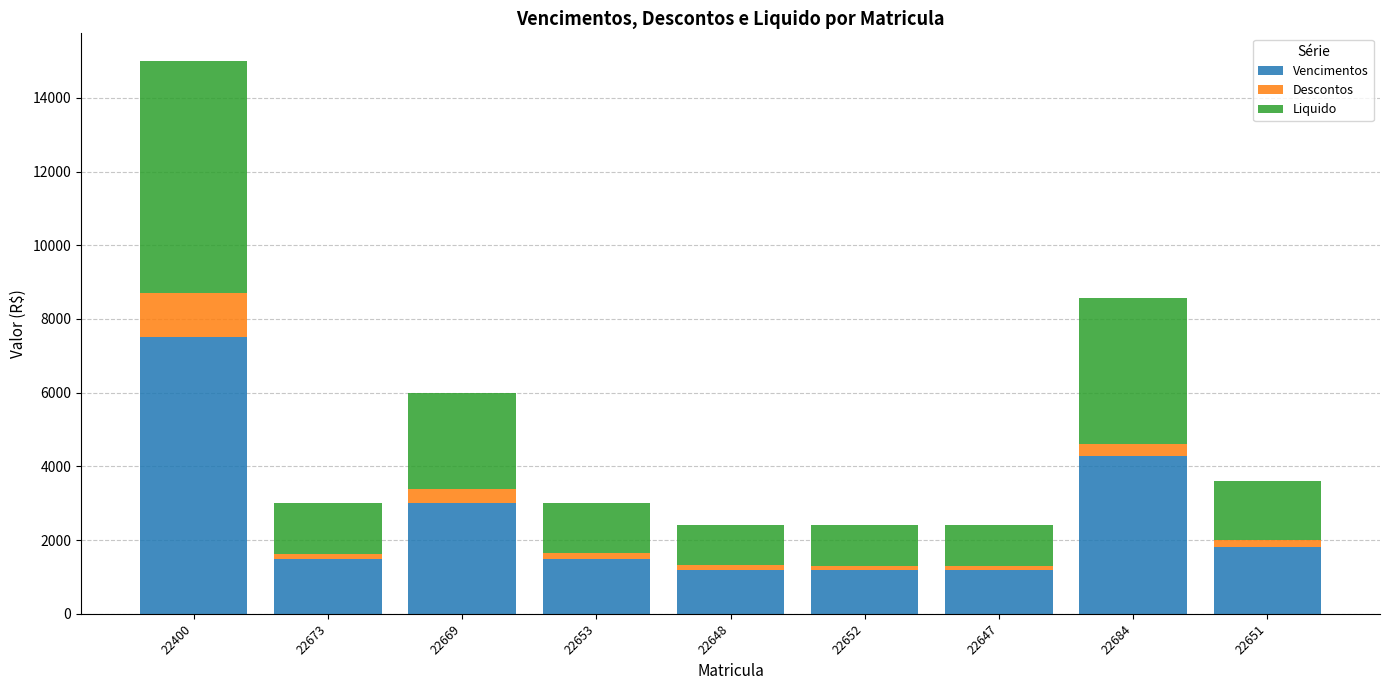

How many distinct data groups are displayed?

3